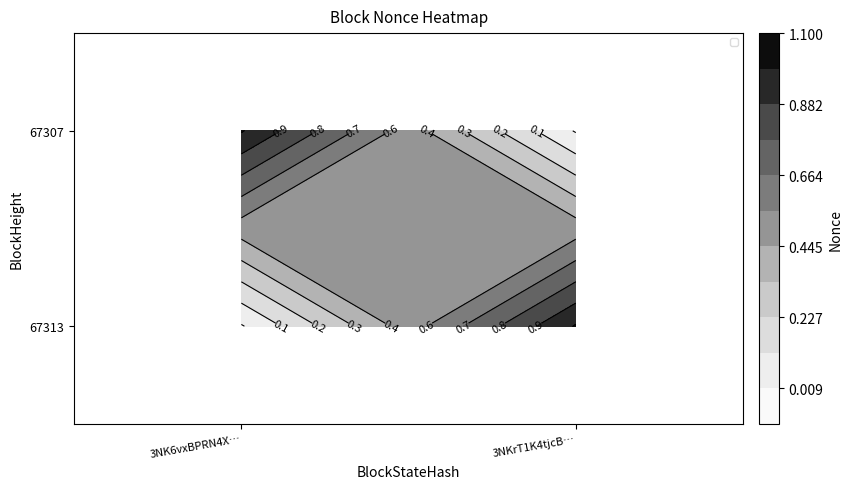

What is the maximum value for 67313?

1